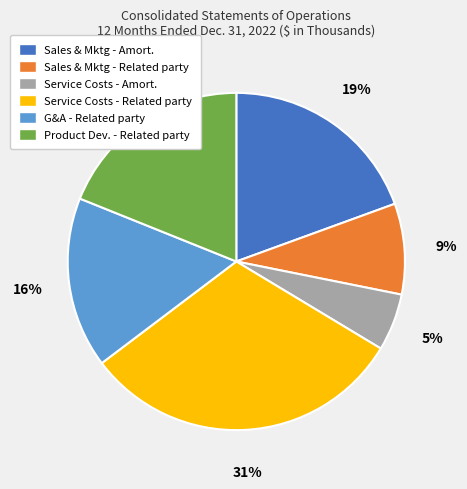

To the nearest percent, what is the combined percentage of Sales & Mktg - Amort. and Service Costs - Related party?

51%